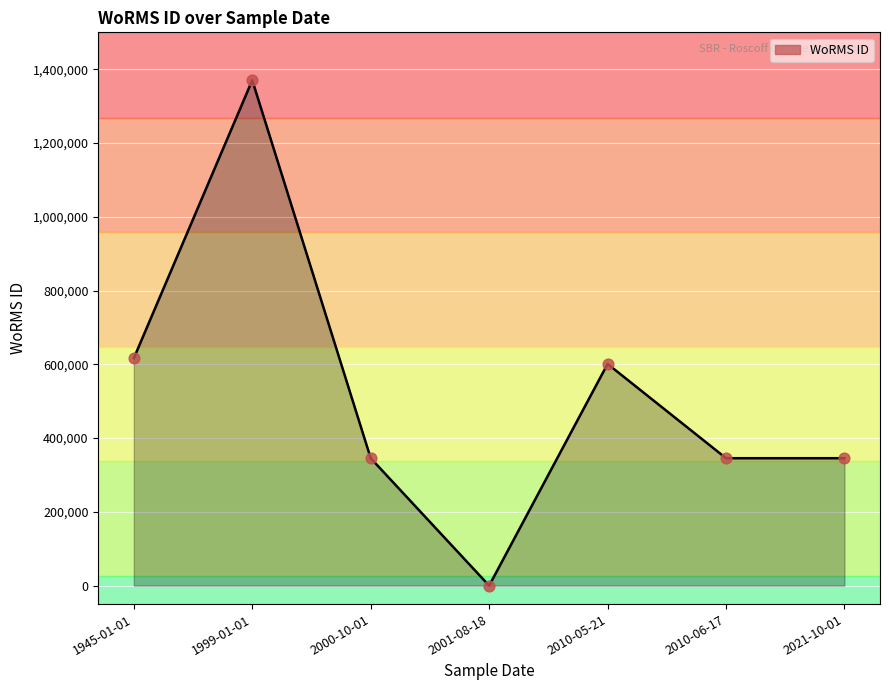

What is the change in value from 1999-01-01 to 2001-08-18?

-1370121